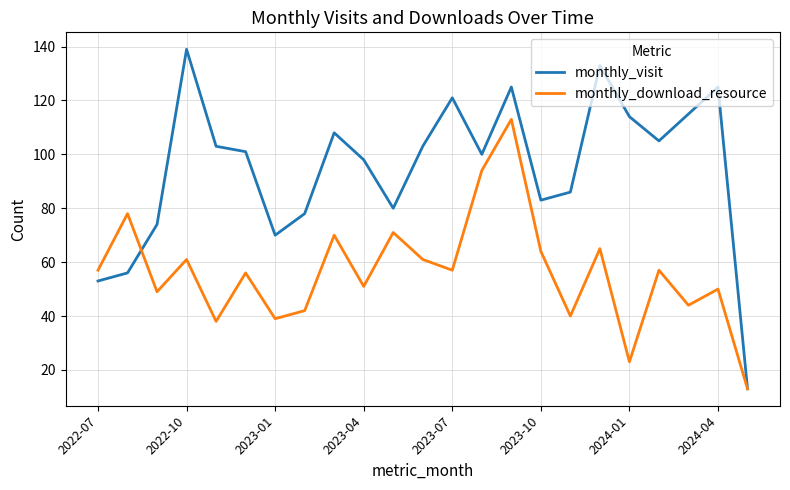

Which series has the largest range (max minus min)?

monthly_visit